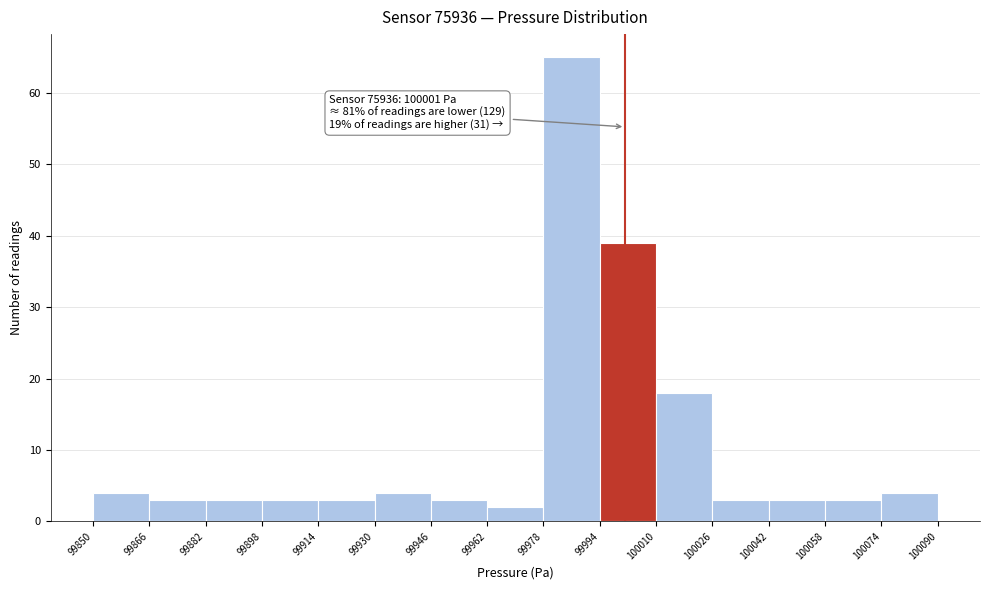

Which range on the x-axis has the tallest bar?

99978 to 99994